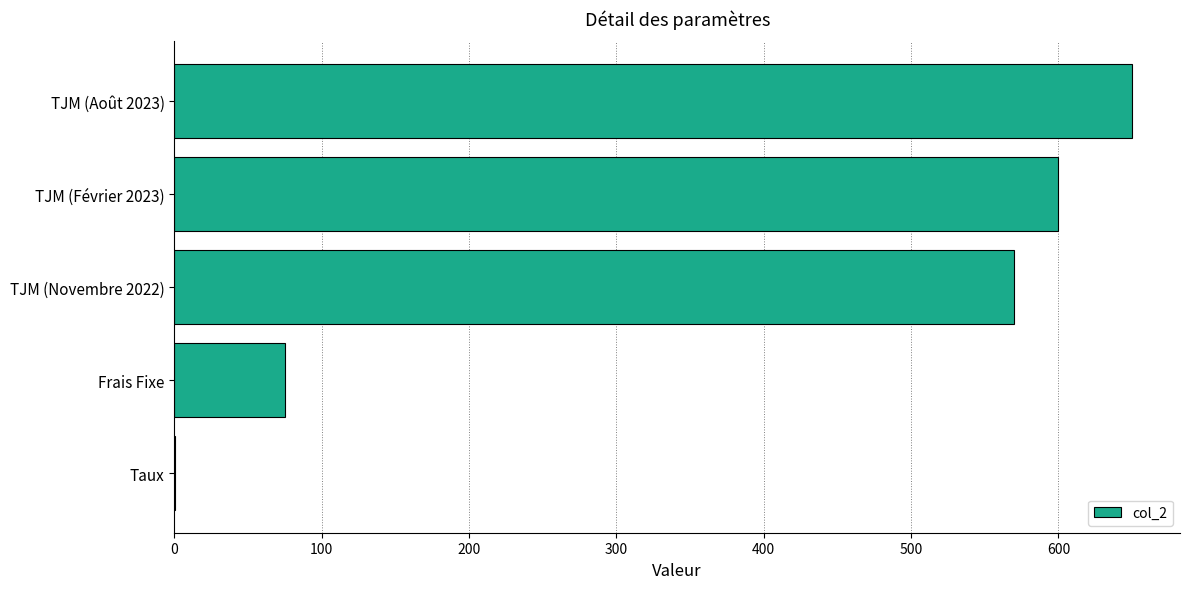

Reading bottom to top, list all the values displayed in this chart.

Taux=0.1	Frais Fixe=75.0	TJM (Novembre 2022)=570.0	TJM (Février 2023)=600.0	TJM (Août 2023)=650.0